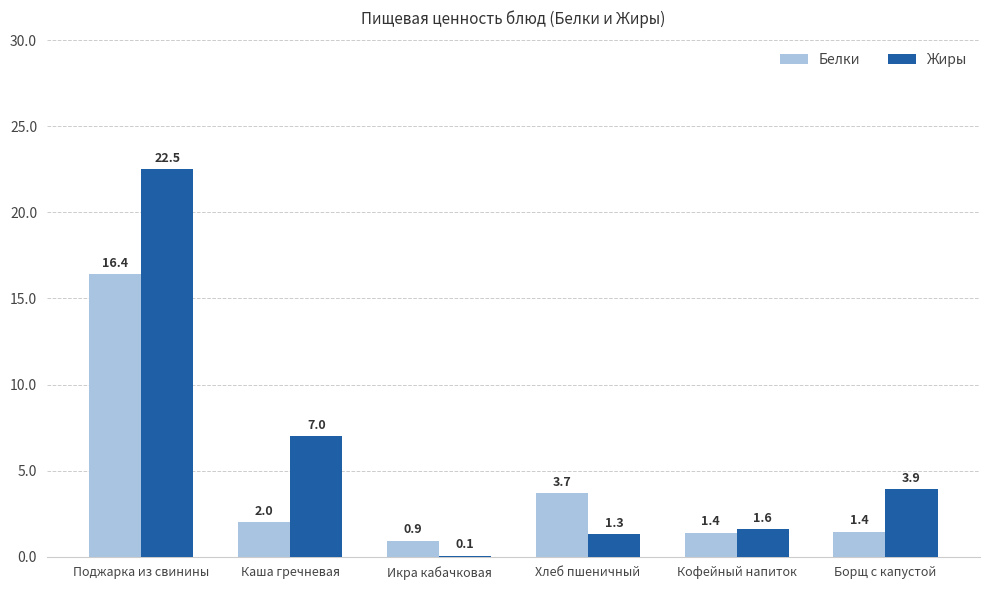

What is the approximate value of Белки at Кофейный напиток?

1.4